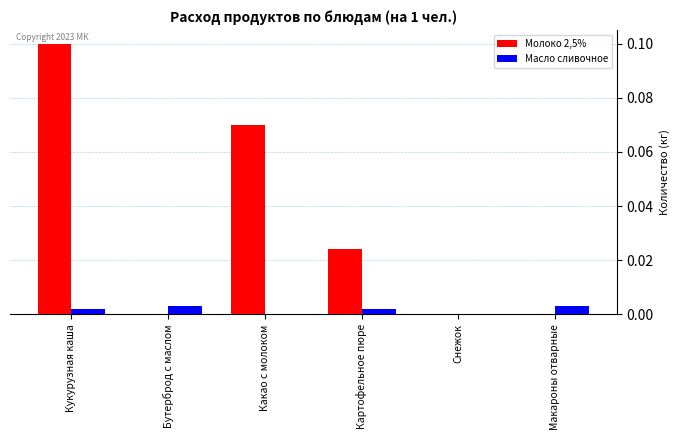

The Масло сливочное series shows 0.0 at Макароны отварные. True or false?

True